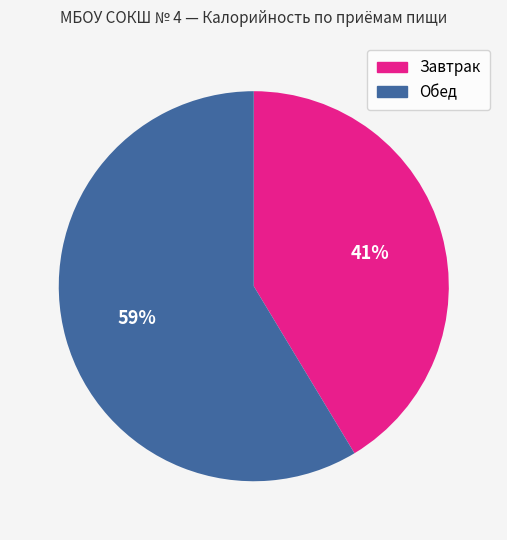

Which slice is the largest?

Обед